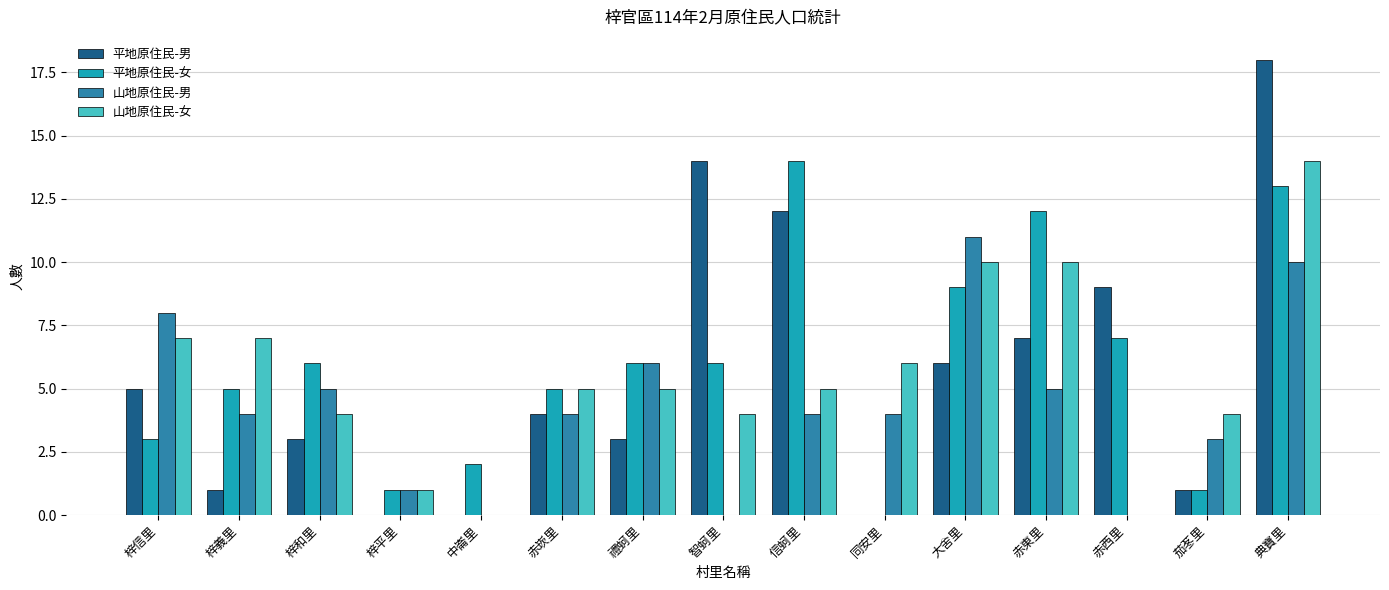

Between 梓信里 and 梓平里, which series saw the biggest shift?

山地原住民-男